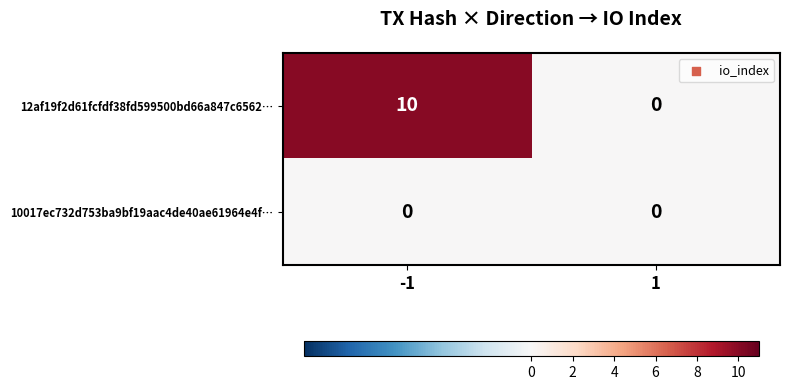

Rank the series by their average value, from highest to lowest.

12af19f2d61fcfdf38fd599500bd66a847c6562…, 10017ec732d753ba9bf19aac4de40ae61964e4f…